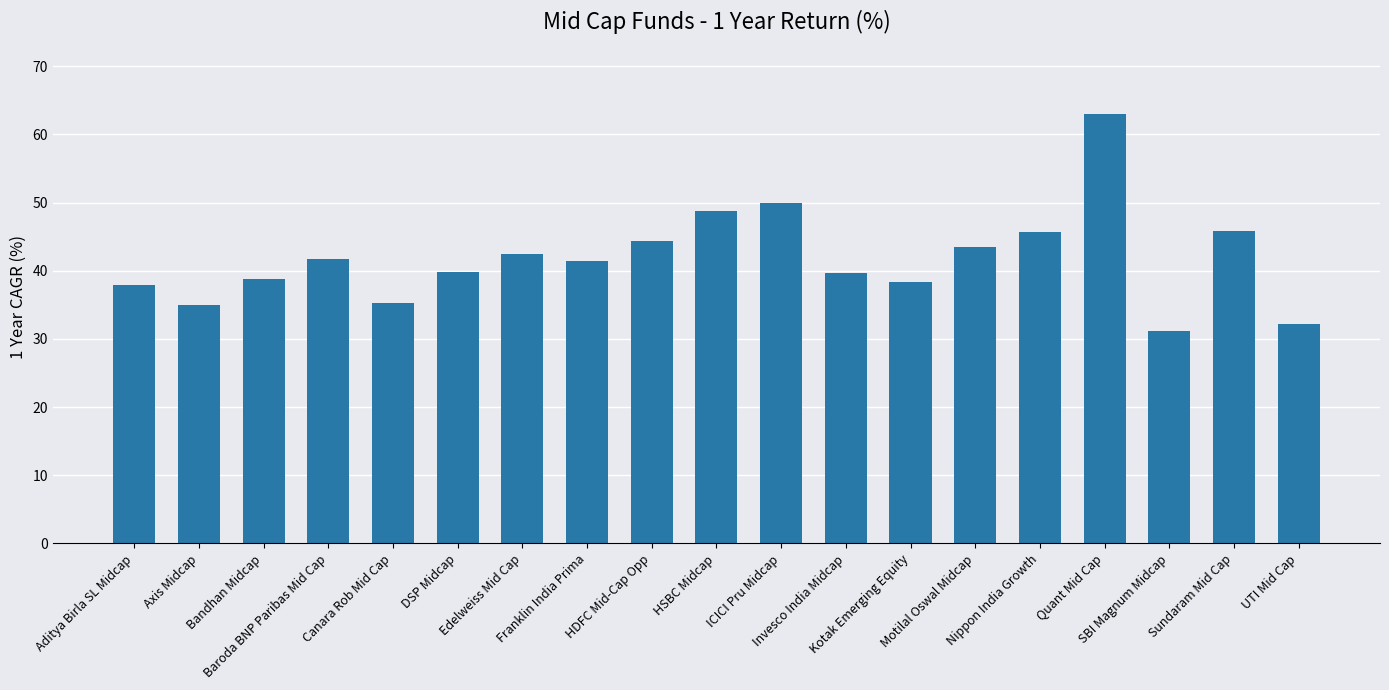

What is the label of the 16th bar from the left?

Quant Mid Cap